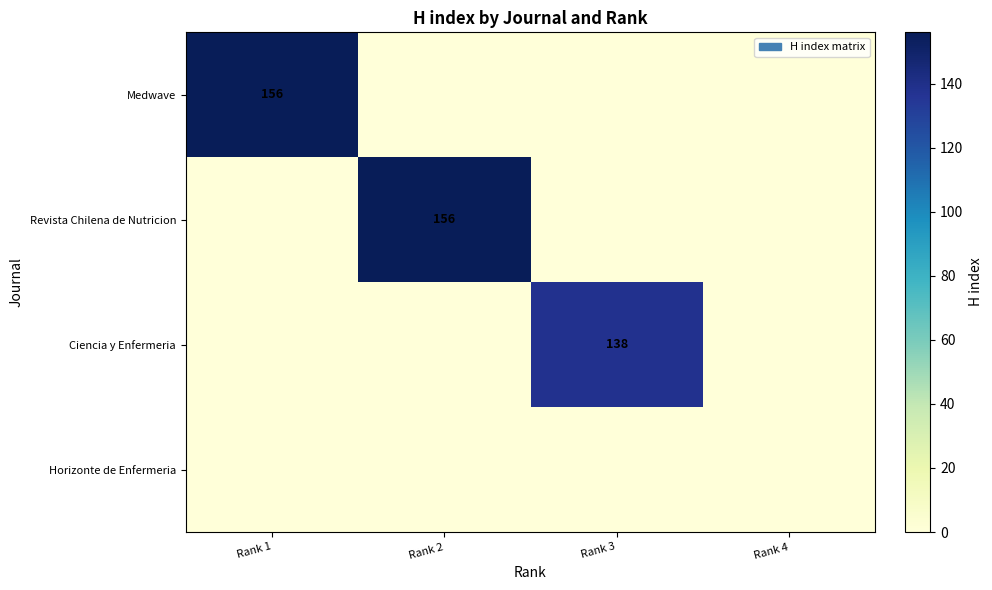

True or false: Revista Chilena de Nutricion has a value of 156 at Rank 2.

True